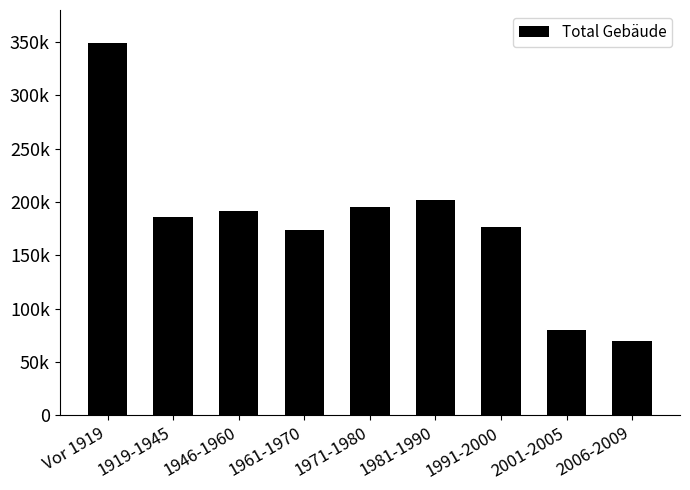

What is the label of the 7th bar from the left?

1991-2000